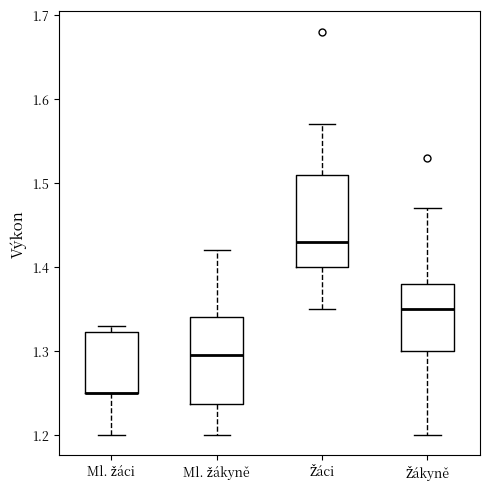

Where is the upper edge of the box for Ml. žáci on the y-axis? The values are not printed on the chart, so give them approximately, as read against the axis.

1.32